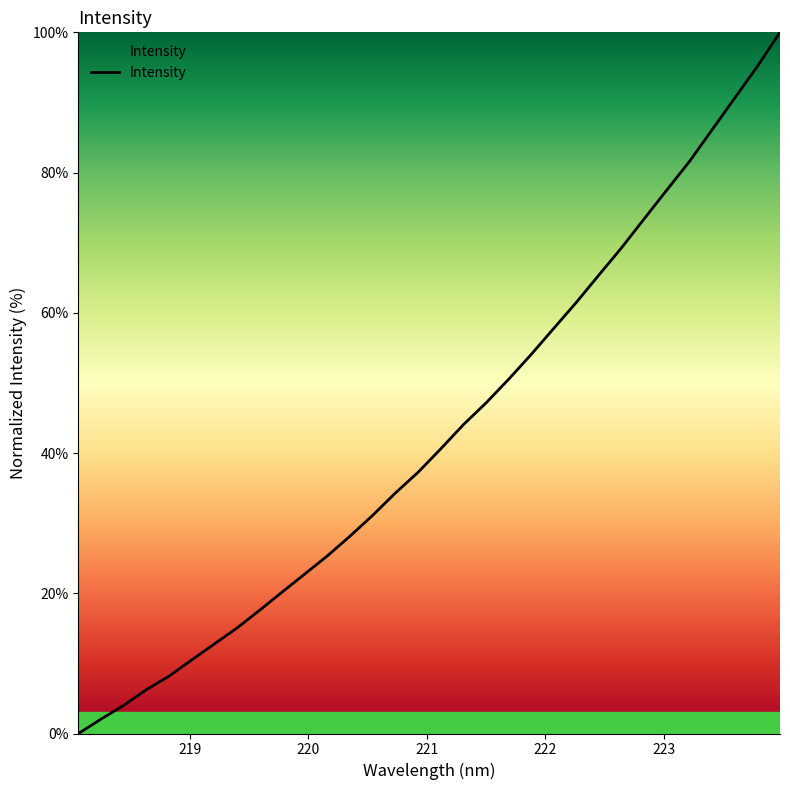

What is the greatest value displayed?

100.0